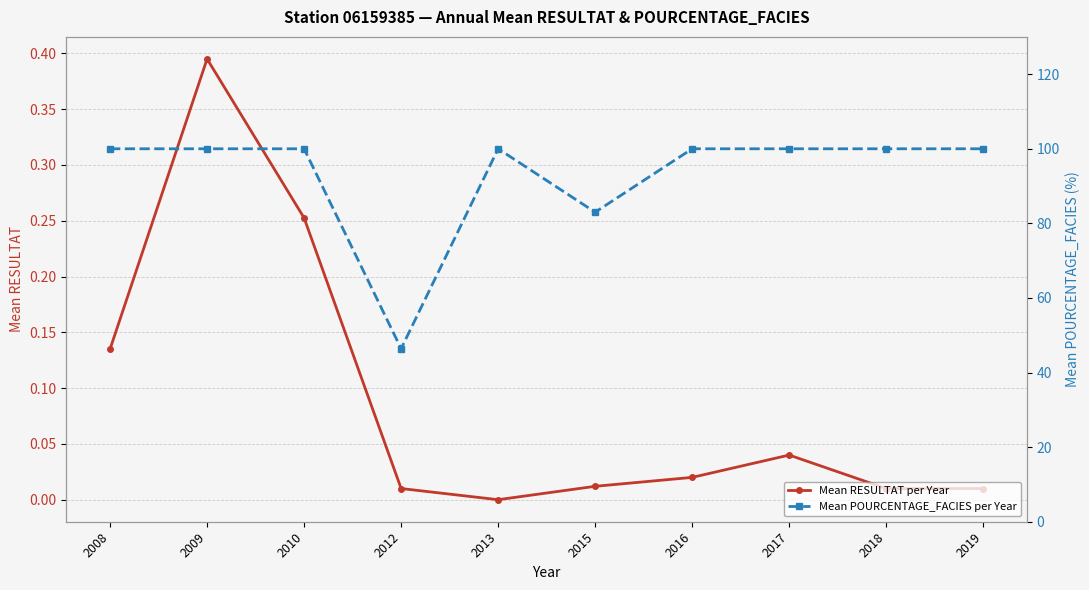

Reading left to right, list all the values displayed in this chart.

Mean RESULTAT per Year: 0.1	0.4	0.3	0.0	0.0	0.0	0.0	0.0	0.0	0.0
Mean POURCENTAGE_FACIES per Year: 100.0	100.0	100.0	46.4	100.0	83.0	100.0	100.0	100.0	100.0